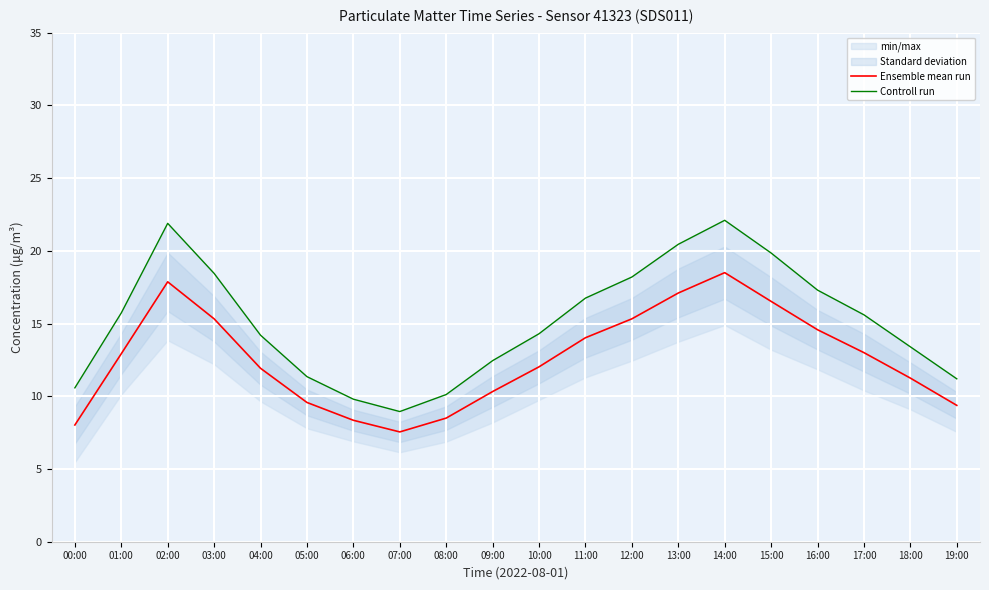

What is the sum of all Ensemble mean run values?

252.1